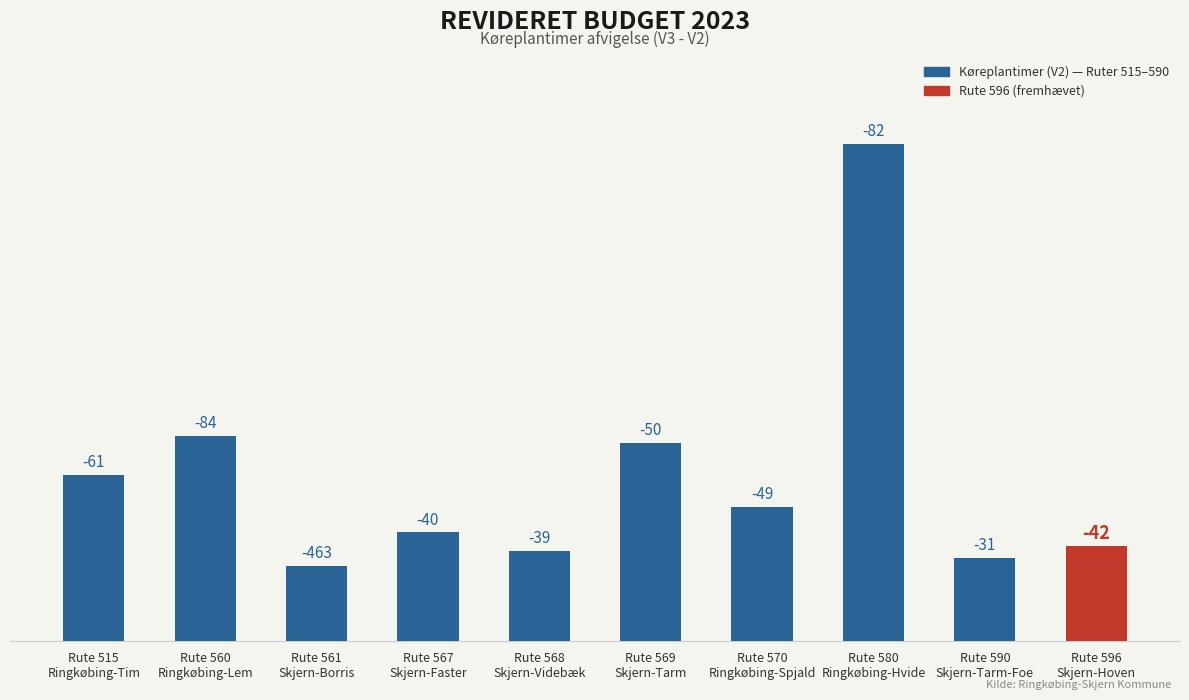

Between 515 and 590, which series saw the biggest shift?

Køreplantimer (V2)